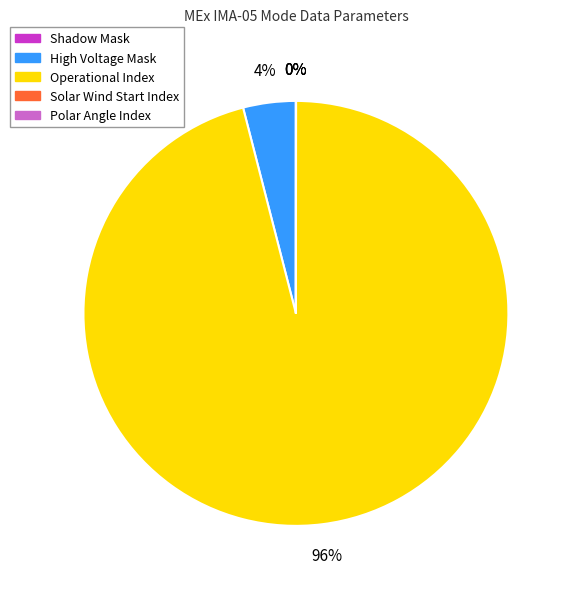

True or false: High Voltage Mask accounts for 4% of the total.

True